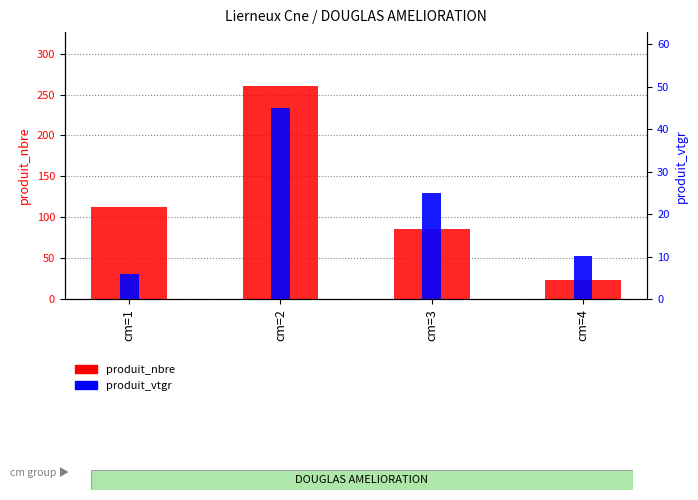

True or false: produit_vtgr has a value of 5.9 at cm=1.

True